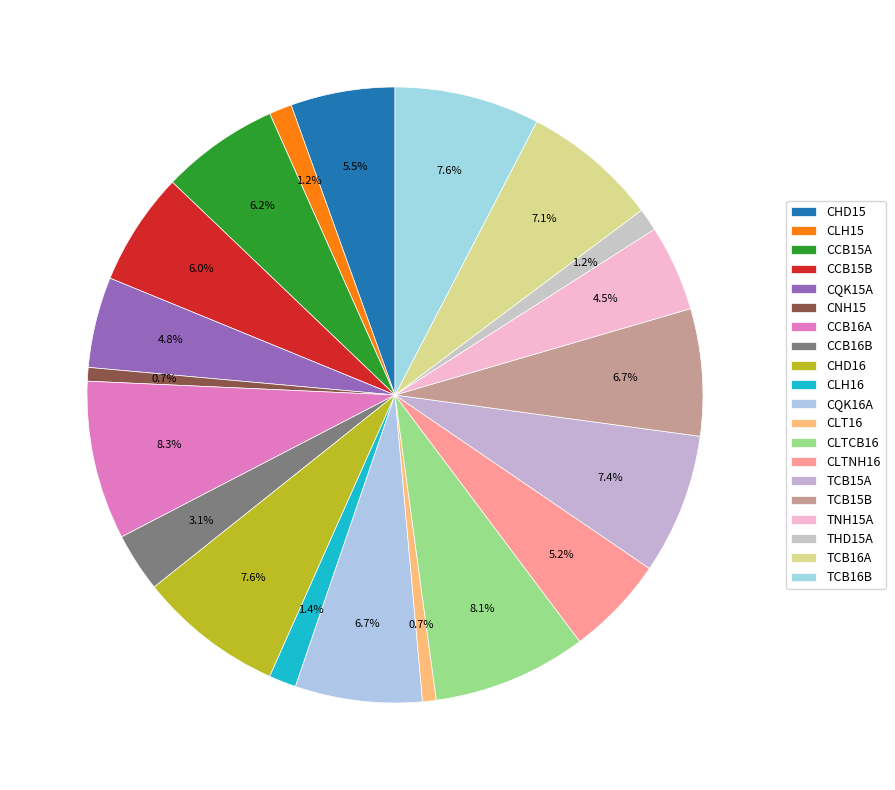

Which slice is the smallest?

CNH15